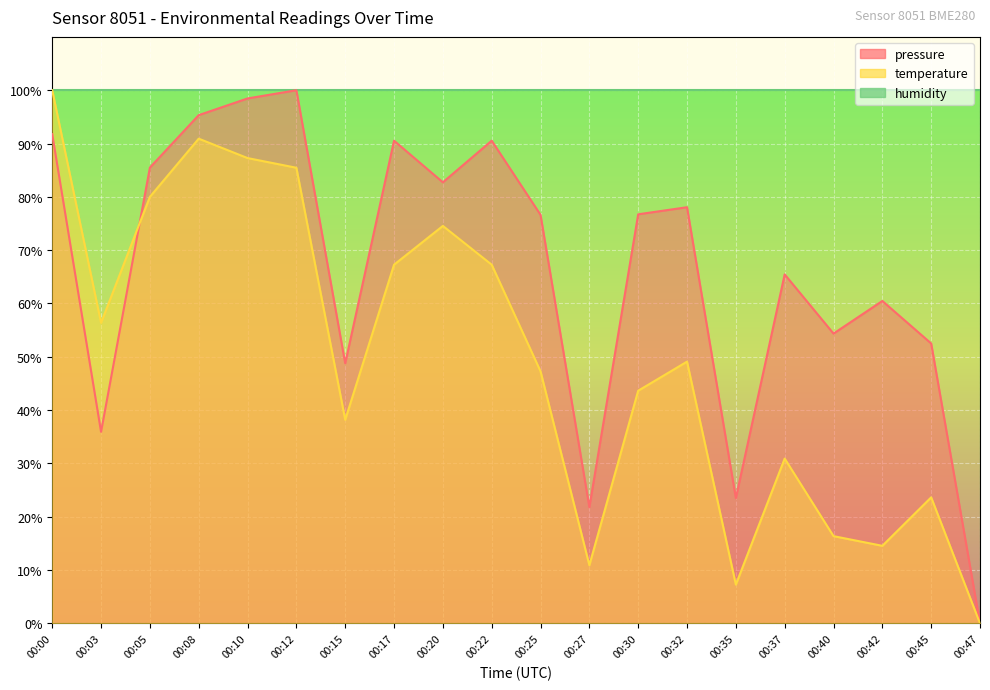

Rank the series at 00:03 from highest to lowest value.

temperature, pressure